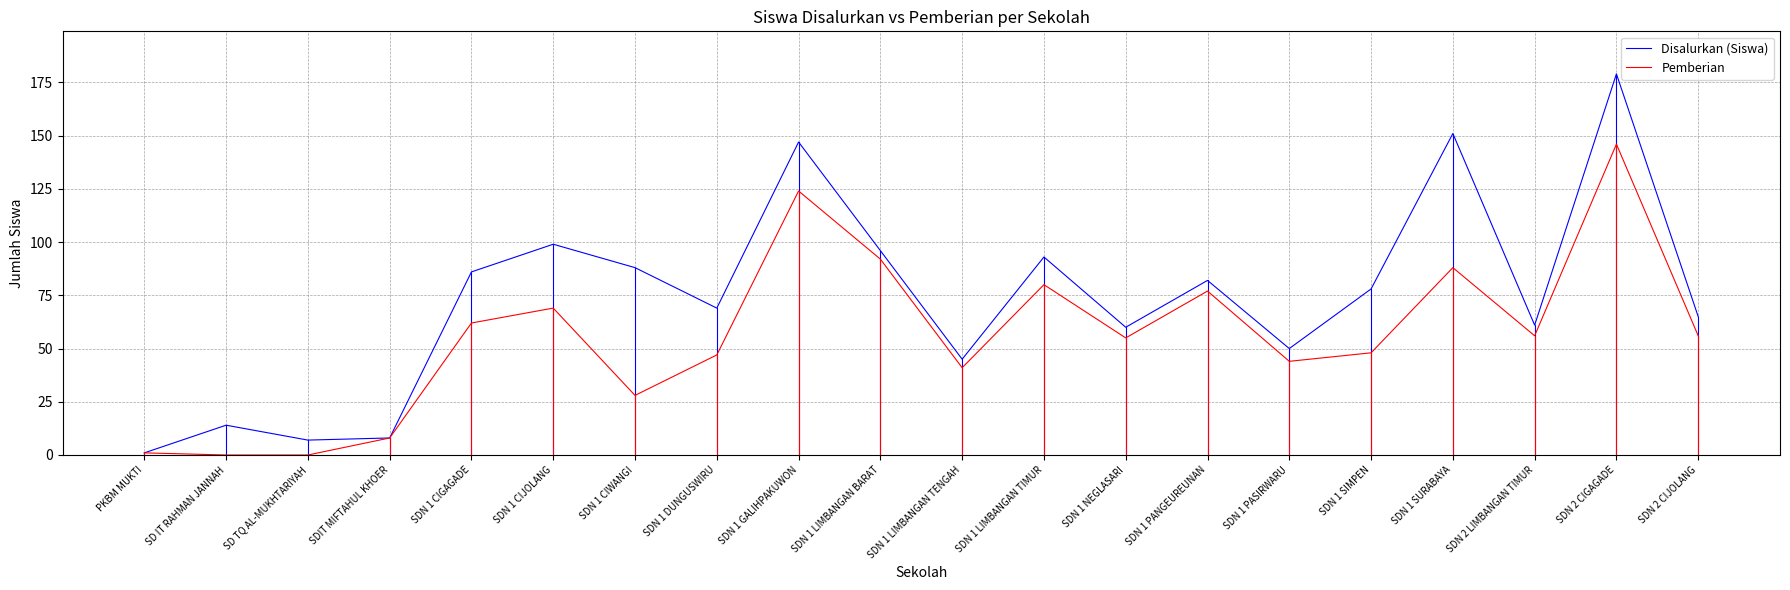

How many distinct data groups are displayed?

2